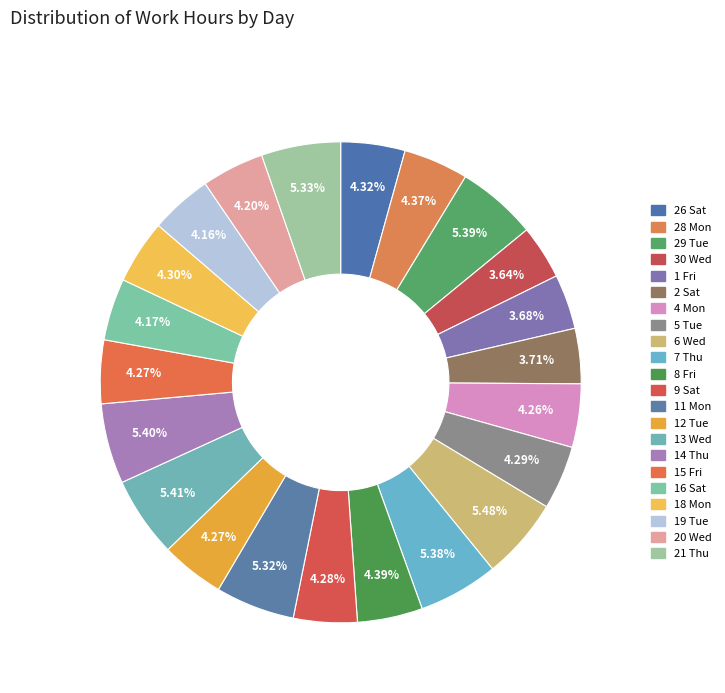

To the nearest percent, what portion does 4 Mon represent?

4%